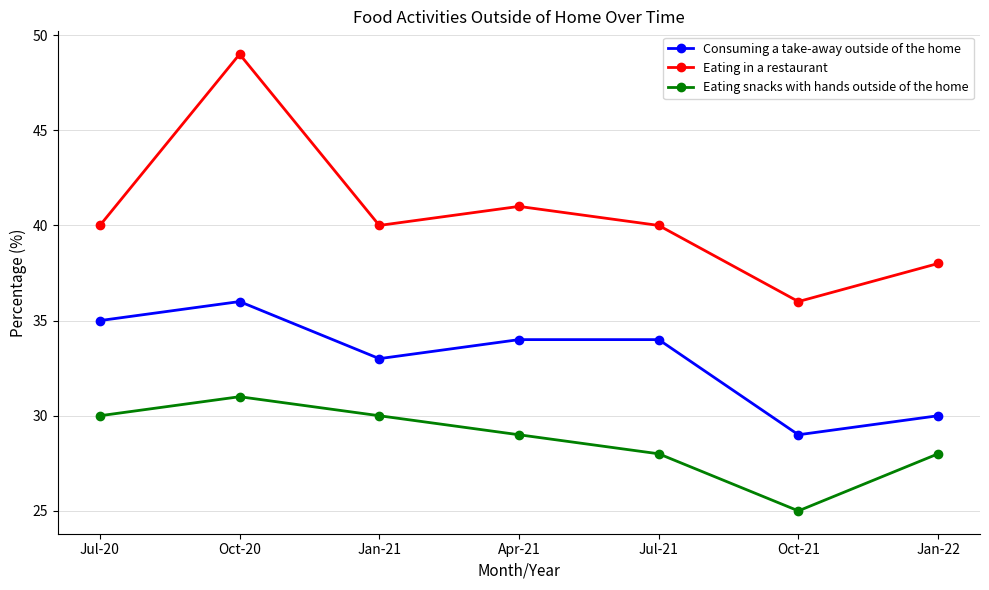

Is the value of Eating snacks with hands outside of the home at Apr-21 greater than the value of Consuming a take-away outside of the home at Apr-21?

No